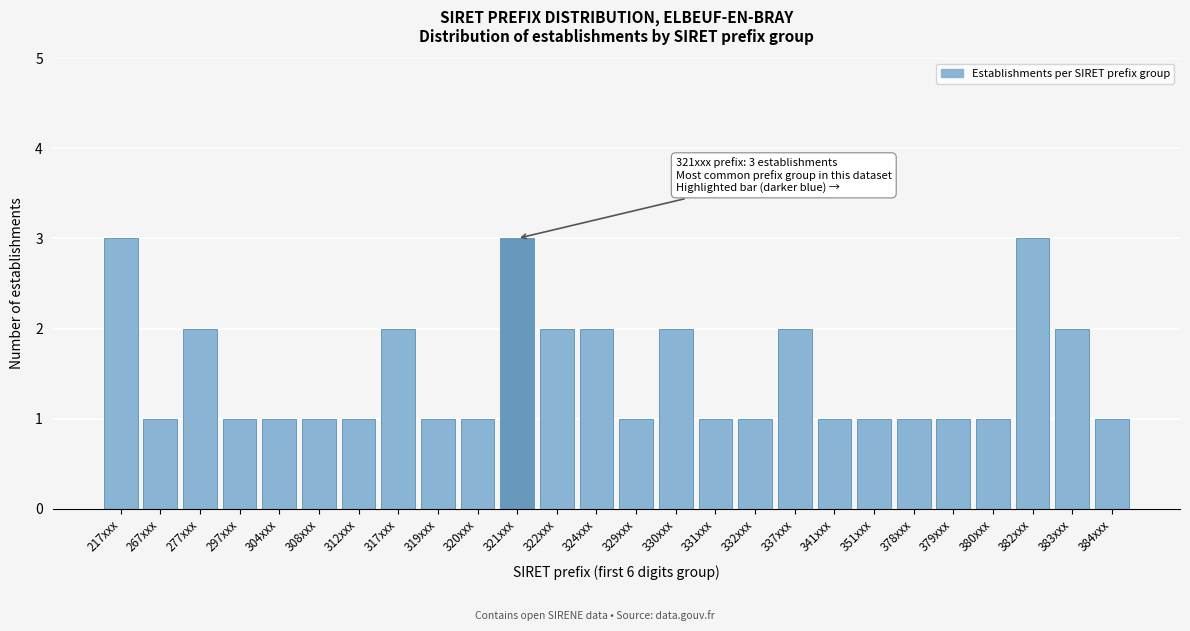

Reading left to right, transcribe all the data shown in this chart.

217xxx=3	267xxx=1	277xxx=2	297xxx=1	304xxx=1	308xxx=1	312xxx=1	317xxx=2	319xxx=1	320xxx=1	321xxx=3	322xxx=2	324xxx=2	329xxx=1	330xxx=2	331xxx=1	332xxx=1	337xxx=2	341xxx=1	351xxx=1	378xxx=1	379xxx=1	380xxx=1	382xxx=3	383xxx=2	384xxx=1